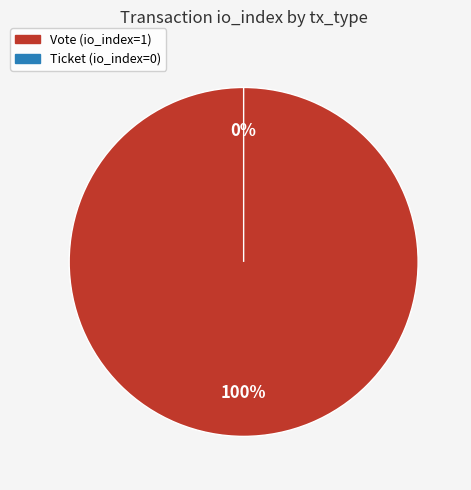

What is the majority slice?

Vote